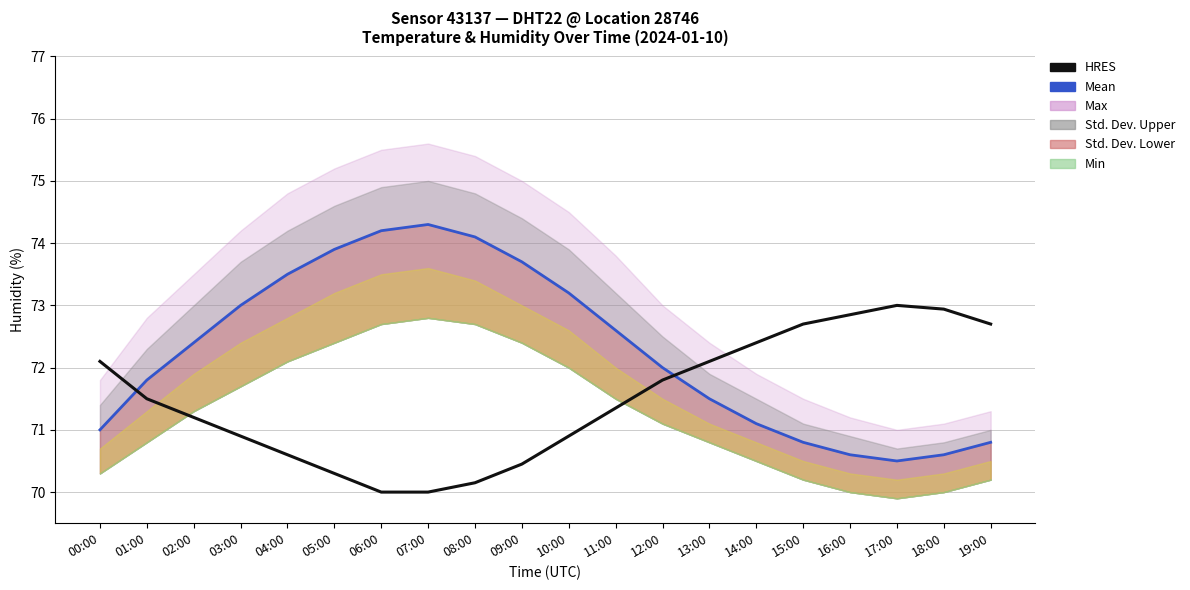

How many lines are shown in the chart?

2